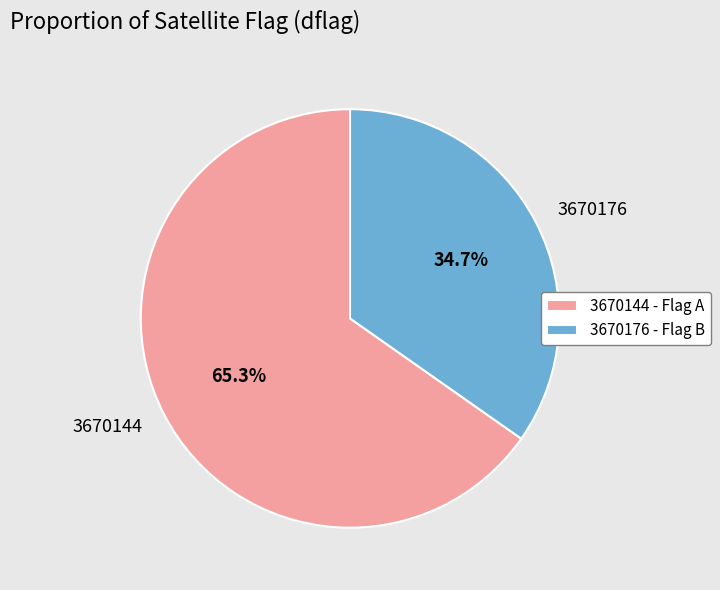

Approximately how many times larger is the value at 3670144 compared to 3670176?

1.9